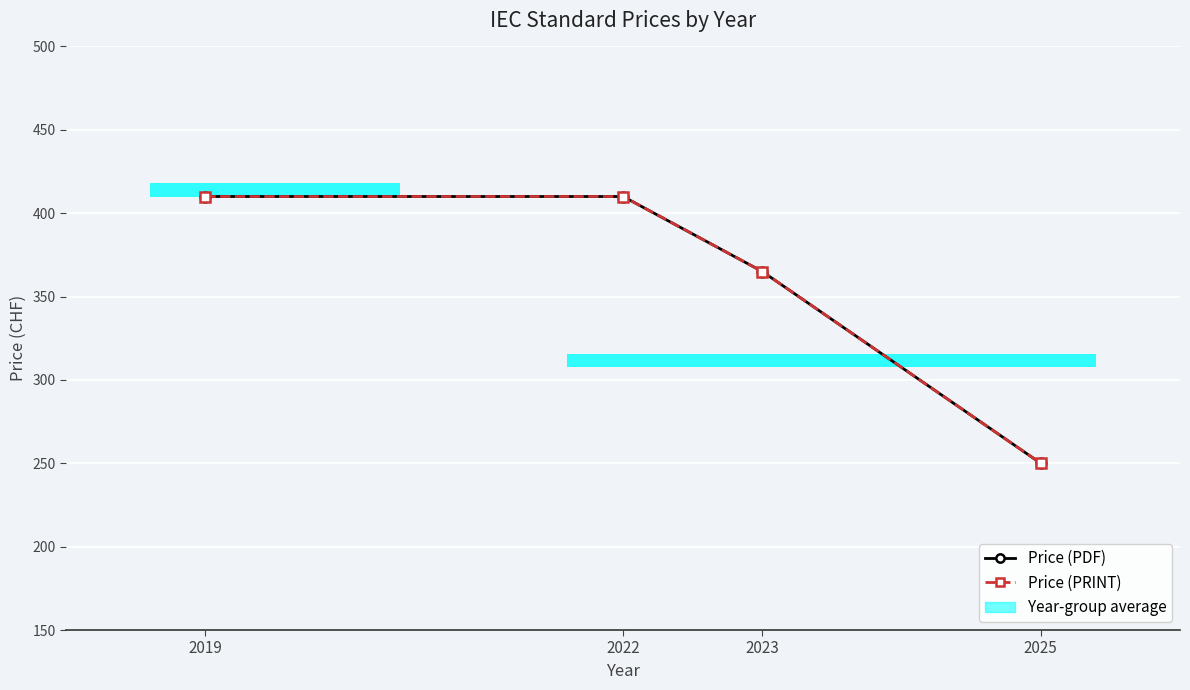

Is the value of Price (PDF) at 2019 greater than the value of Price (PRINT) at 2025?

Yes